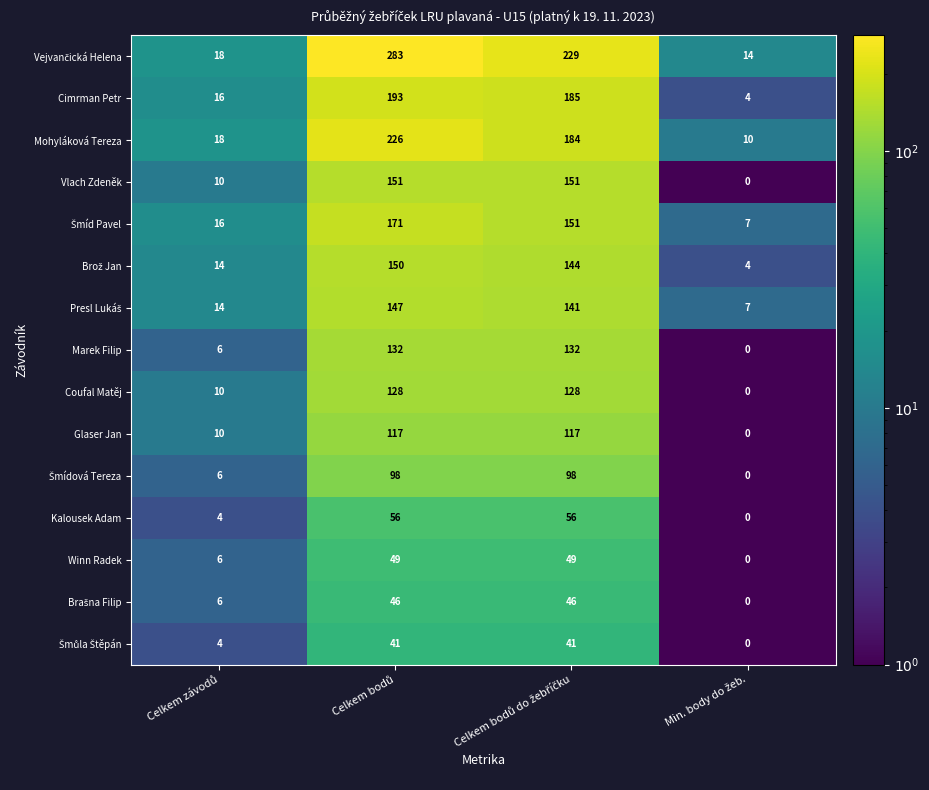

What is the maximum value for Marek Filip?

132